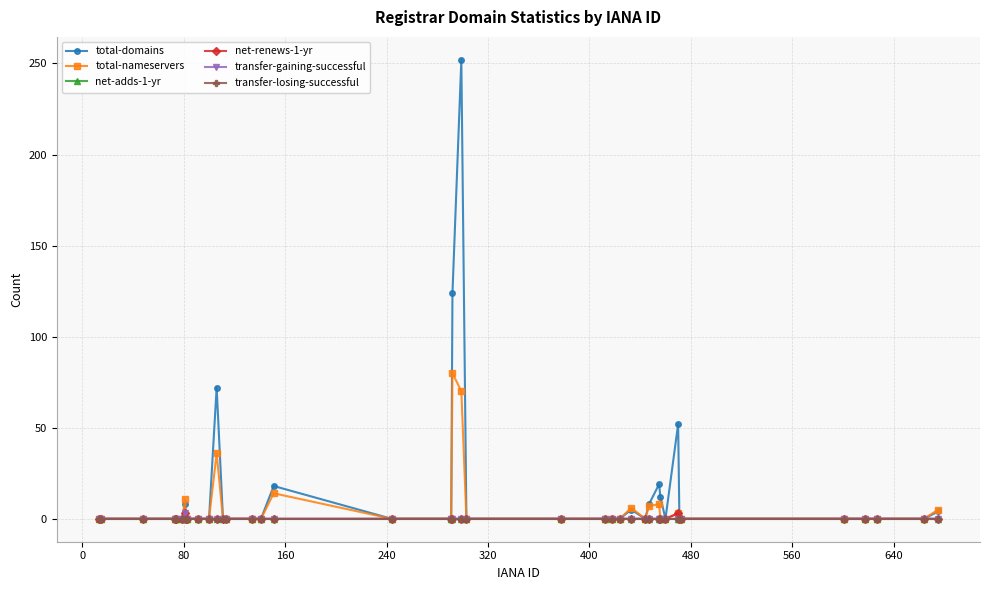

Rank the series by their maximum value, from highest to lowest.

total-domains, total-nameservers, net-renews-1-yr, transfer-gaining-successful, net-adds-1-yr, transfer-losing-successful